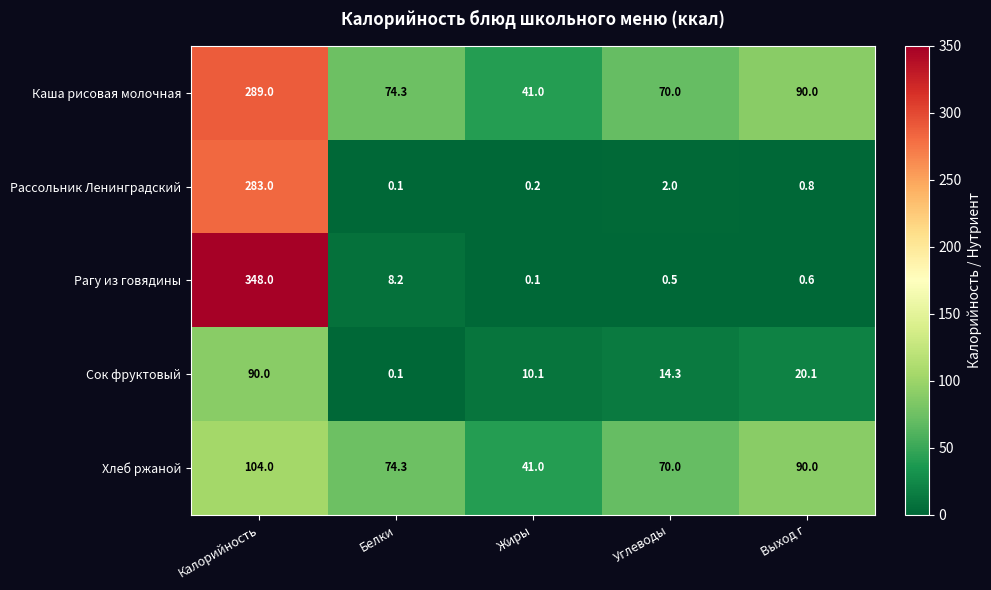

What is the spread (max minus min) of values at Углеводы?

69.5